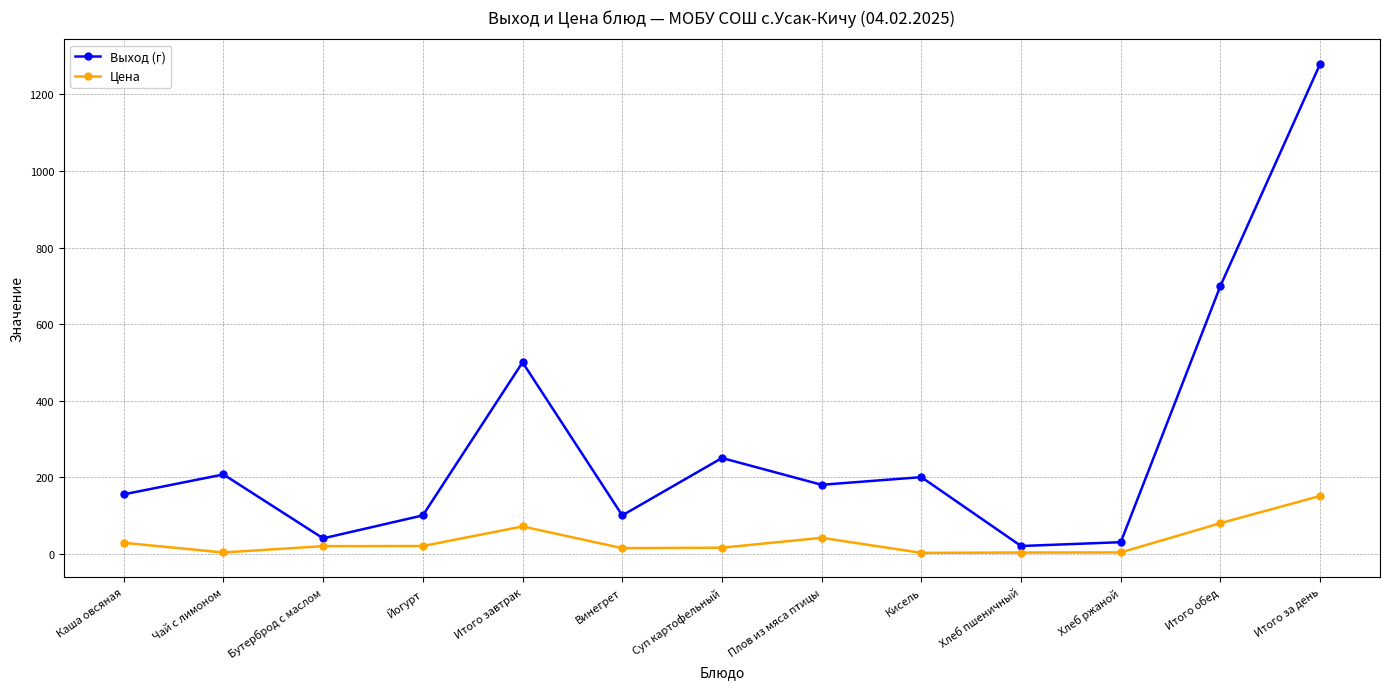

What is the average value of the Цена series?

34.8